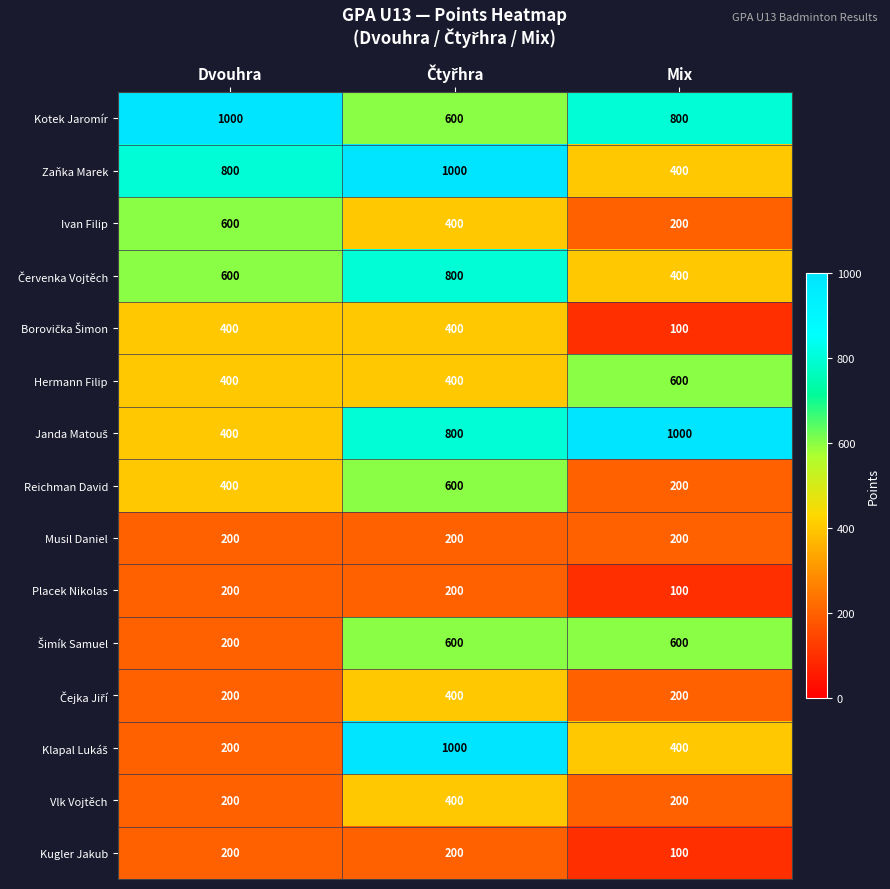

What is the total value across all series at Mix?

5500